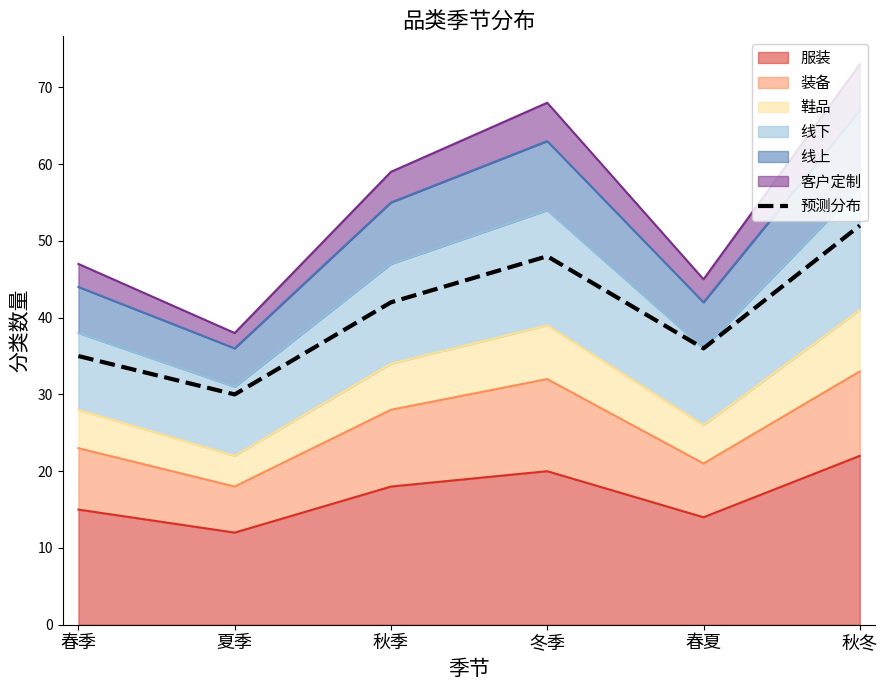

List the labels in order of value, smallest first.

夏季, 春季, 春夏, 秋季, 冬季, 秋冬